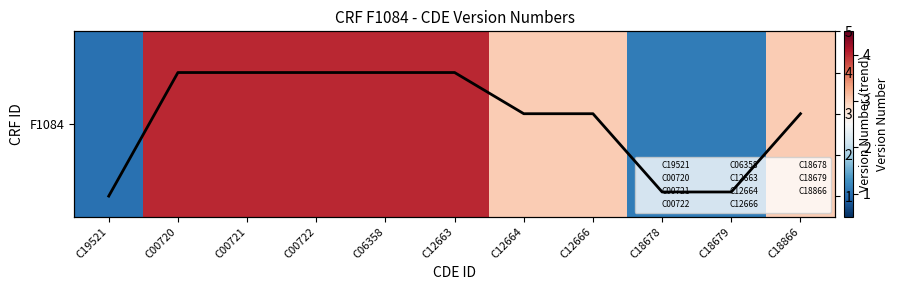

What is the minimum value for F1084?

1.0